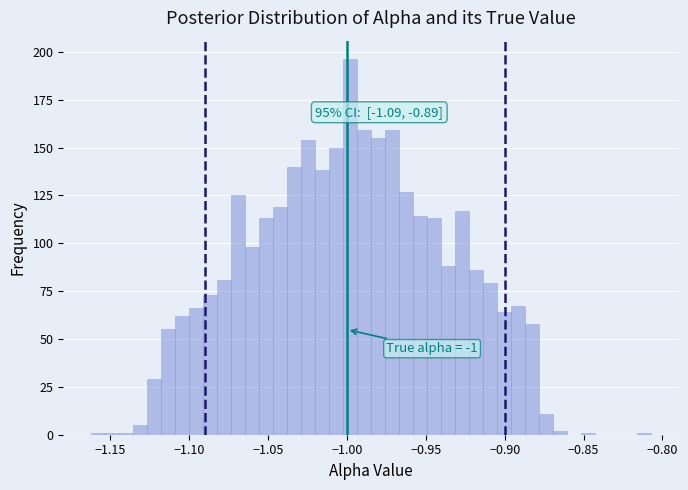

Read against the x-axis, roughly where is the centre of the tallest bar?

-1.000